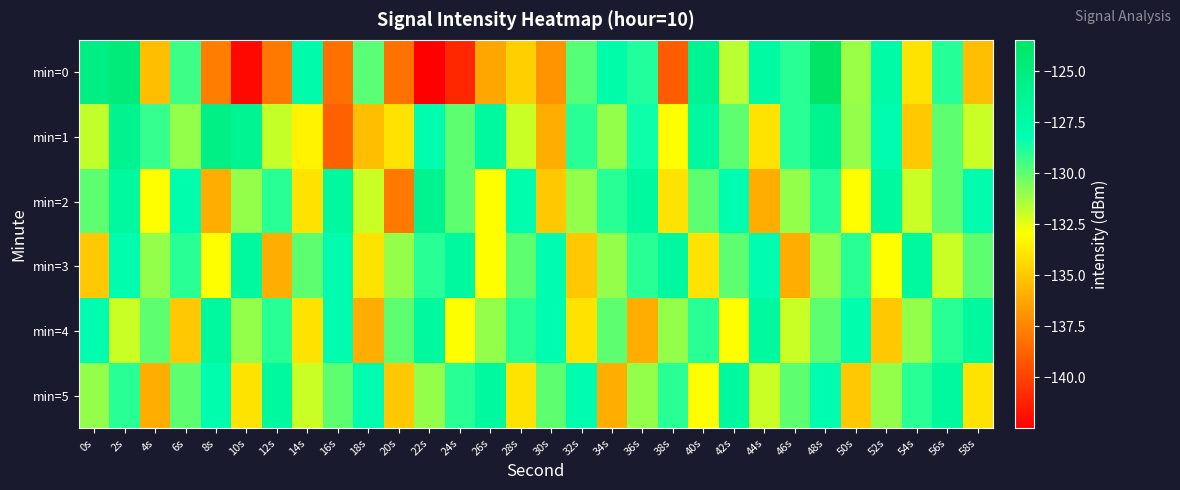

Which series changed the most between 0s and 58s?

min=0